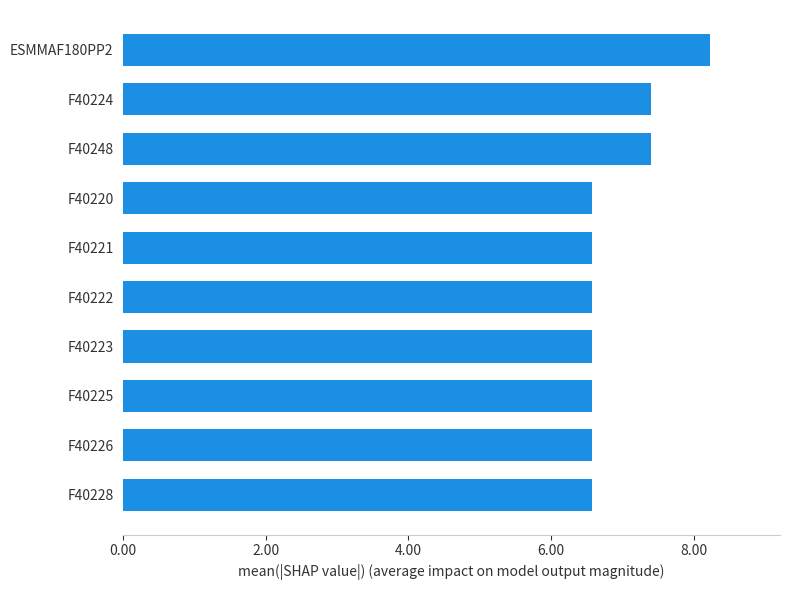

Does the chart contain any negative values?

No